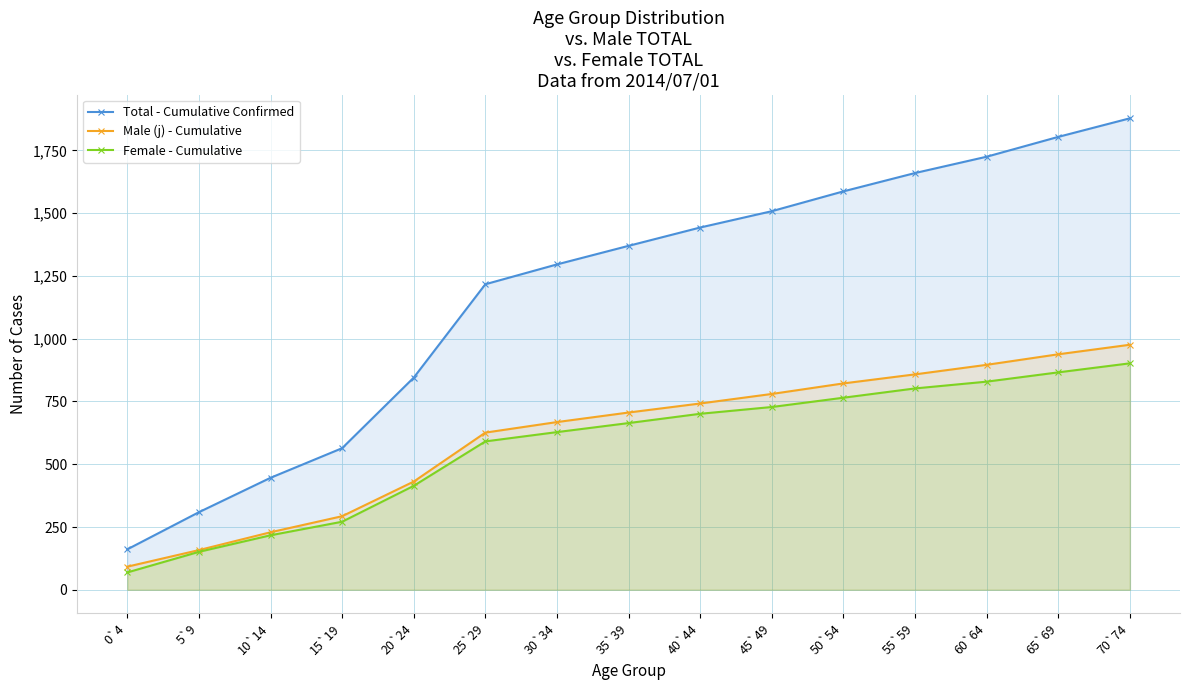

What is the value of the Male (j) - Cumulative point at the 12th from the left?

858